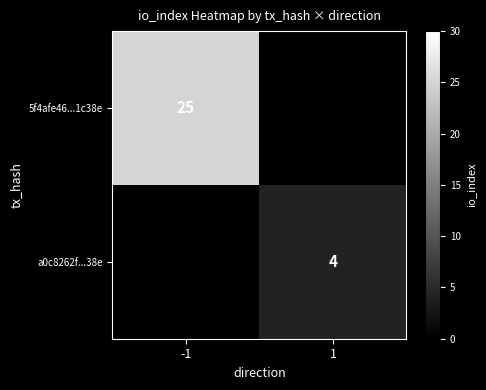

Is the value of a0c8262f...38e at 1 greater than the value of 5f4afe46...1c38e at -1?

No